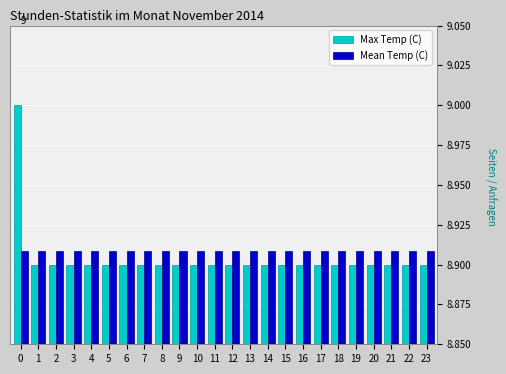

What is the total value across all series at 20?

17.8